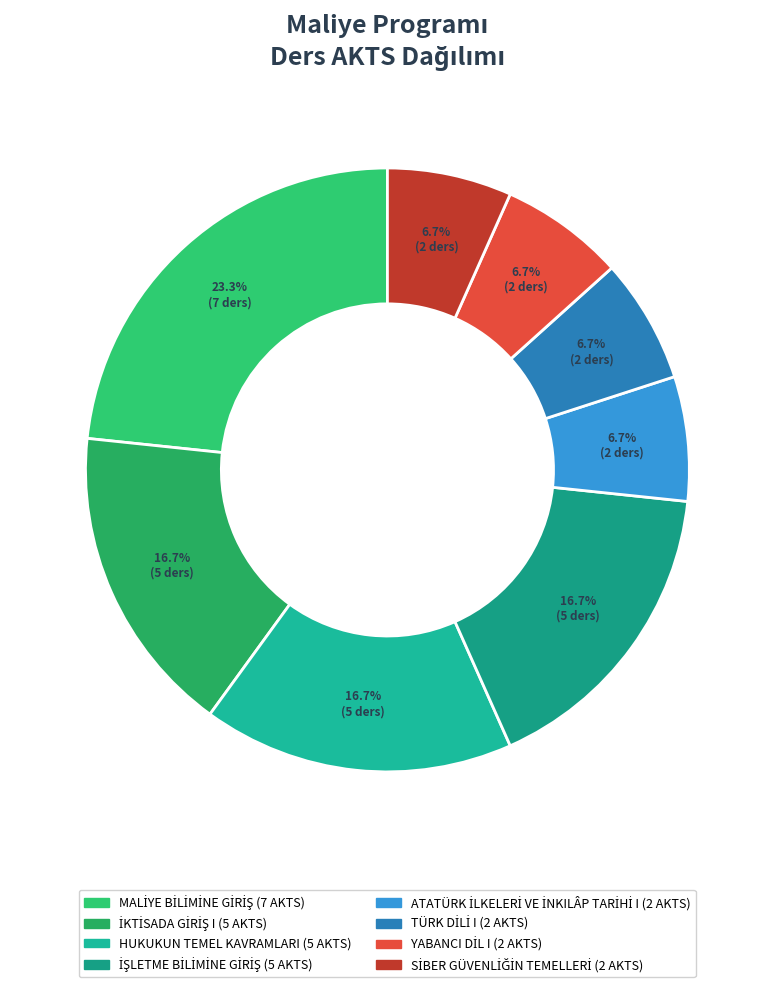

How many segments does this pie chart have?

8